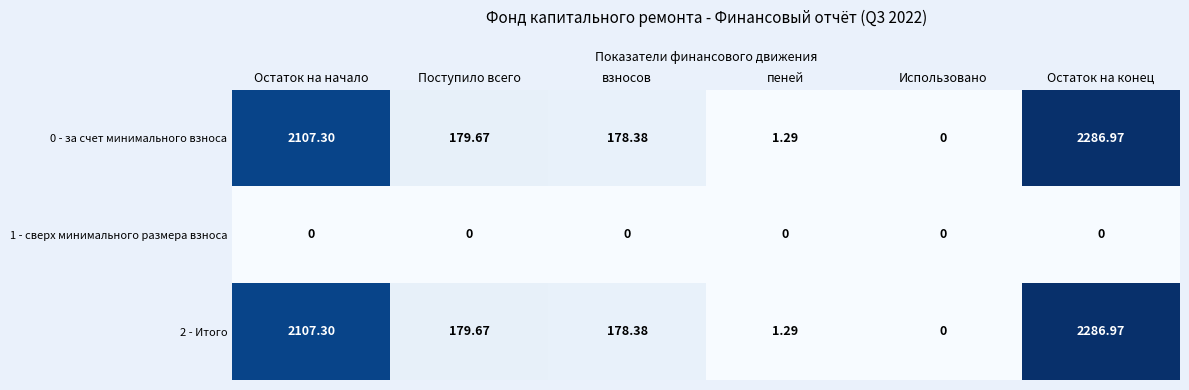

At which category is the sum across all series the highest?

Остаток на конец